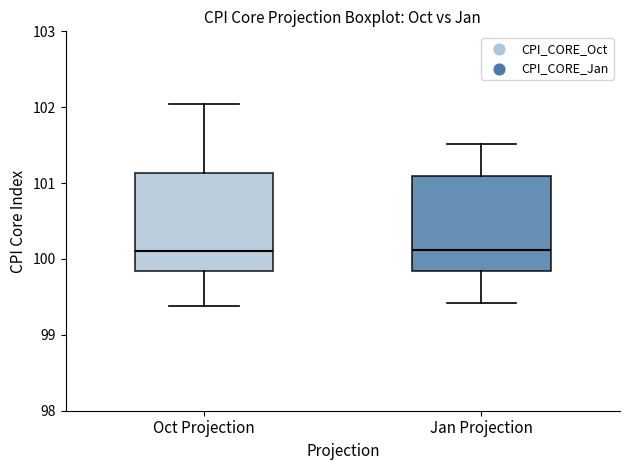

Reading left to right, read every box against the y-axis: the position of its median line, the range the box covers, and the ends of its whiskers. The values are not printed on the chart, so give them approximately, as read against the axis.

Oct Projection: median 100.1, box 99.8 to 101.1, whiskers 99.4 to 102.0
Jan Projection: median 100.1, box 99.8 to 101.1, whiskers 99.4 to 101.5